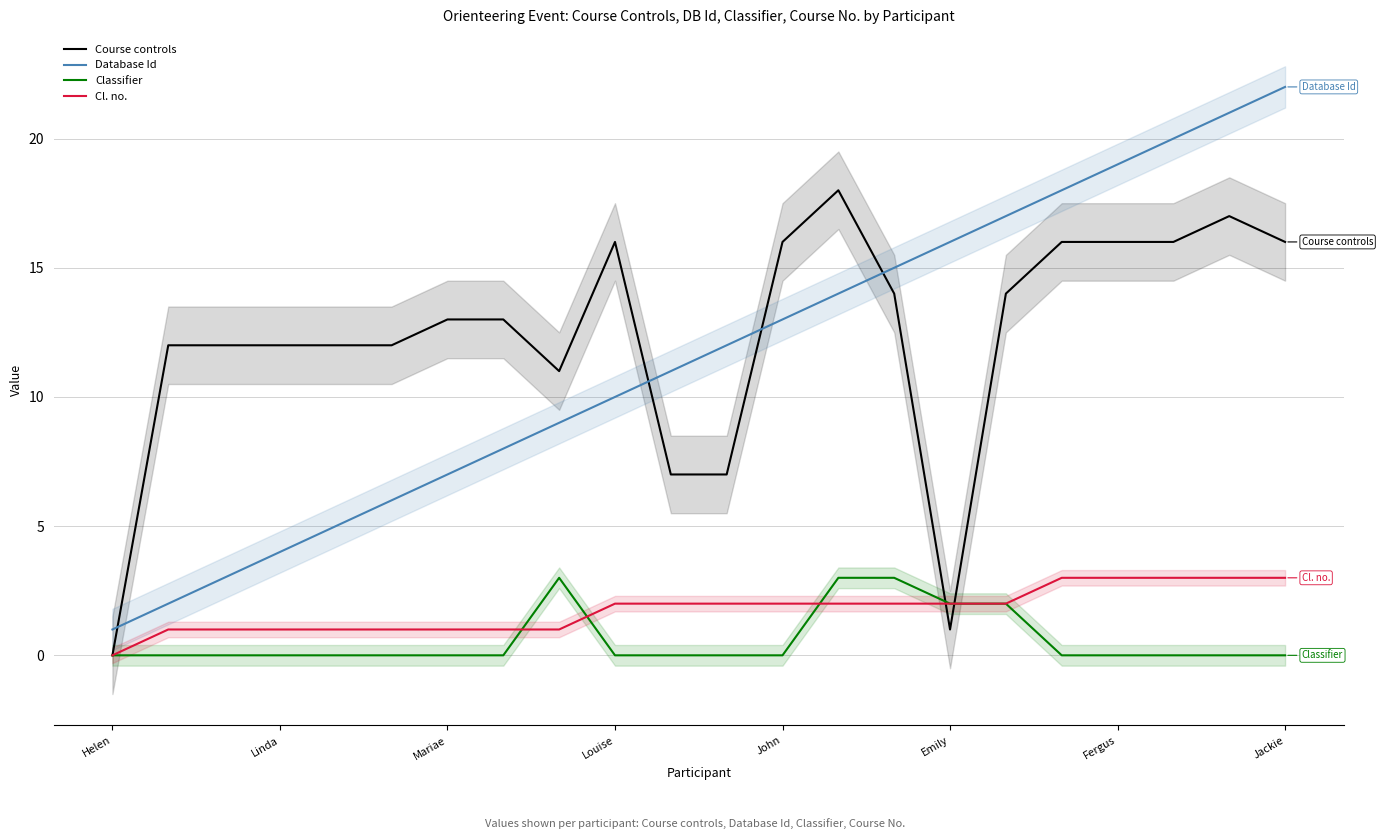

The value of Database Id at Mariae is 7. True or false?

True